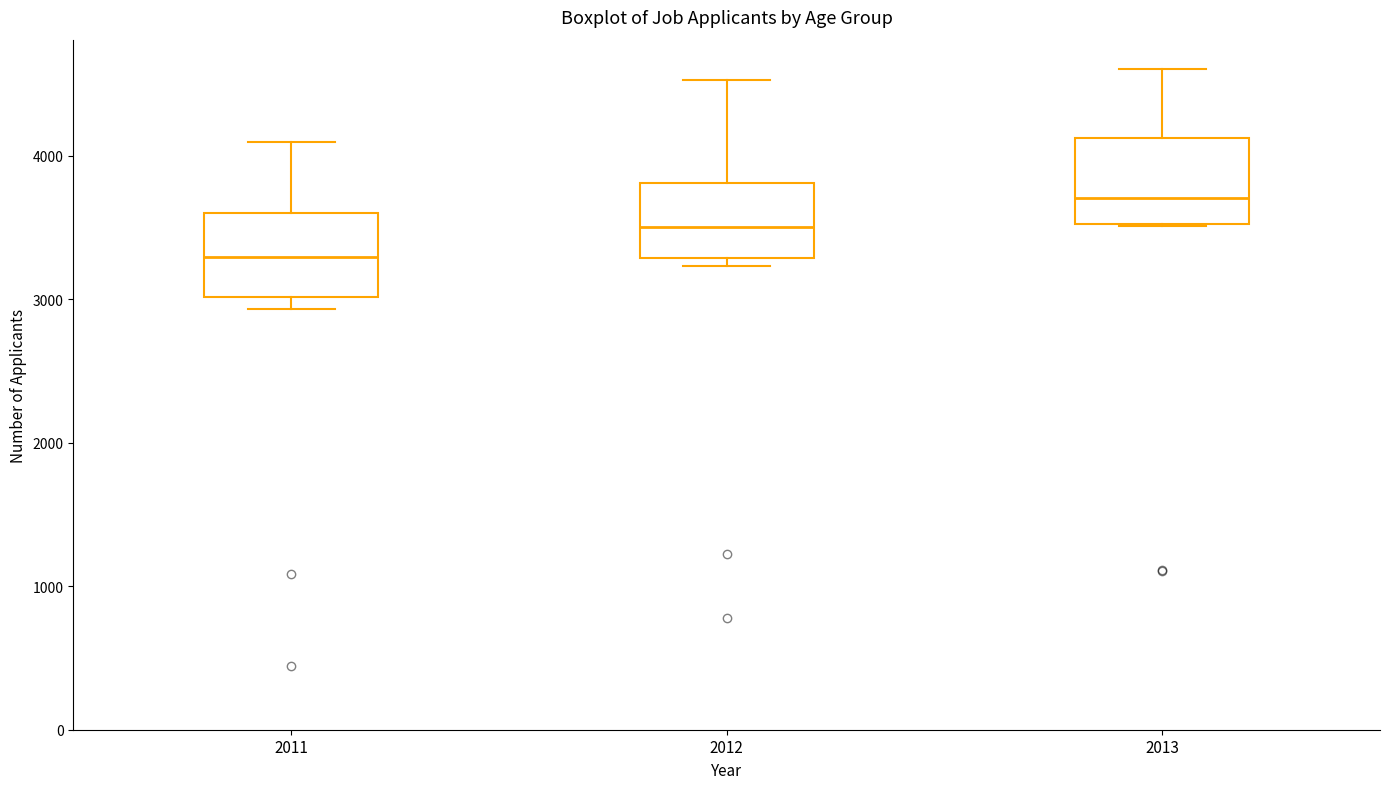

Which box's median line is the highest?

2013